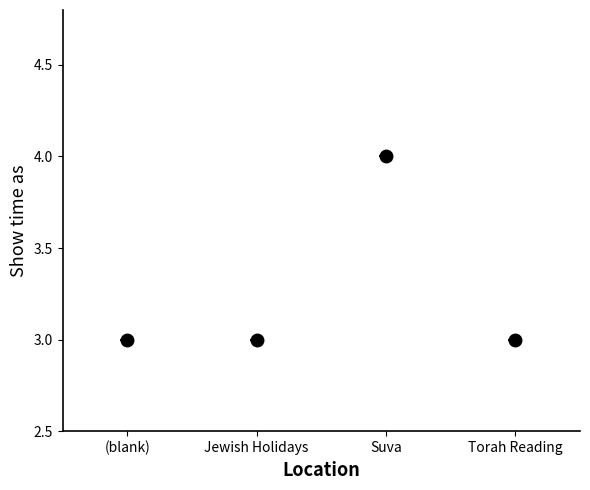

True or false: the data shows 1 at (blank).

False